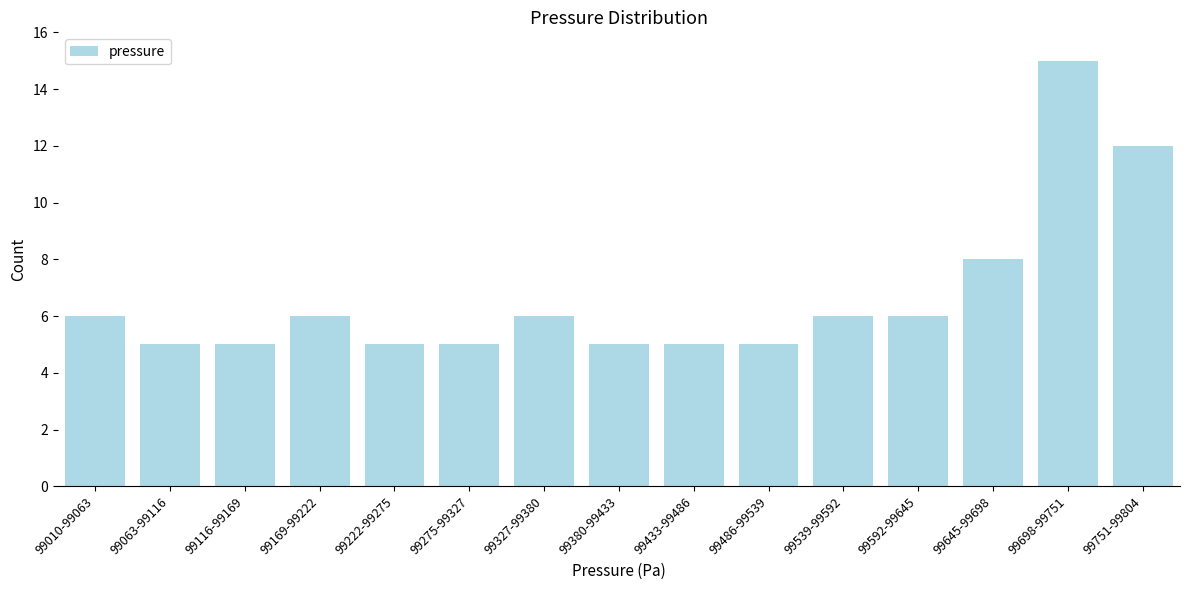

Reading left to right, list all the values displayed in this chart.

99010-99063=6	99063-99116=5	99116-99169=5	99169-99222=6	99222-99275=5	99275-99327=5	99327-99380=6	99380-99433=5	99433-99486=5	99486-99539=5	99539-99592=6	99592-99645=6	99645-99698=8	99698-99751=15	99751-99804=12